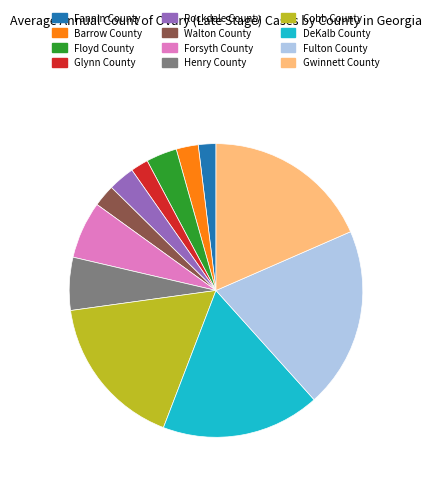

Combined, do Rockdale County and Gwinnett County account for over 50%?

No